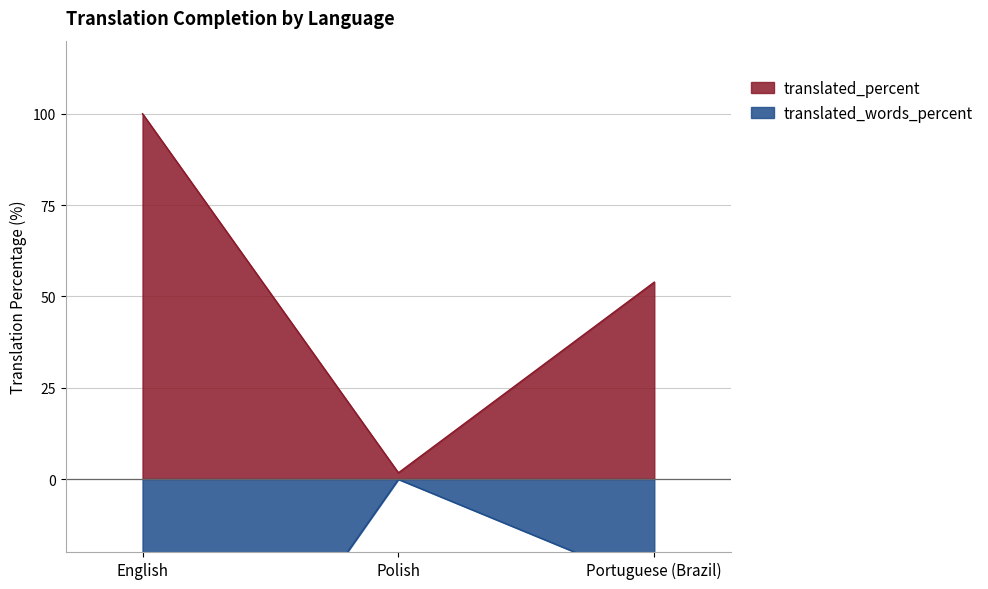

Reading left to right, list all the values displayed in this chart.

translated_percent: English=100.0	Polish=1.7	Portuguese (Brazil)=53.9
translated_words_percent: English=-100.0	Polish=-0.1	Portuguese (Brazil)=-29.0